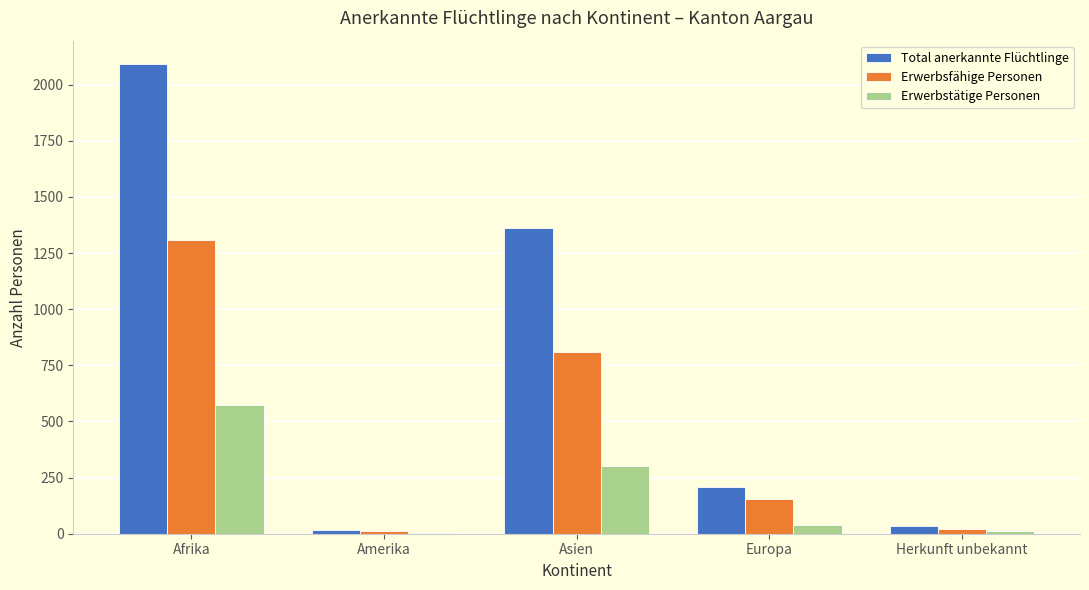

How many groups of bars are there?

5